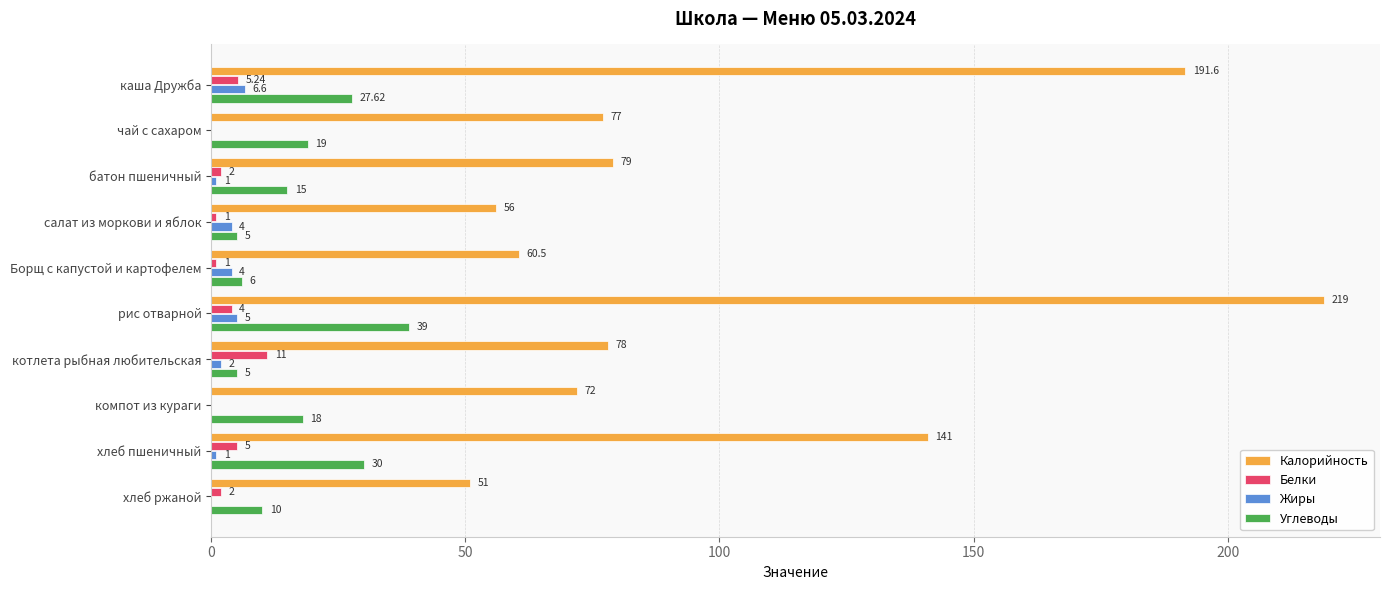

At which label does Белки reach its peak?

котлета рыбная любительская